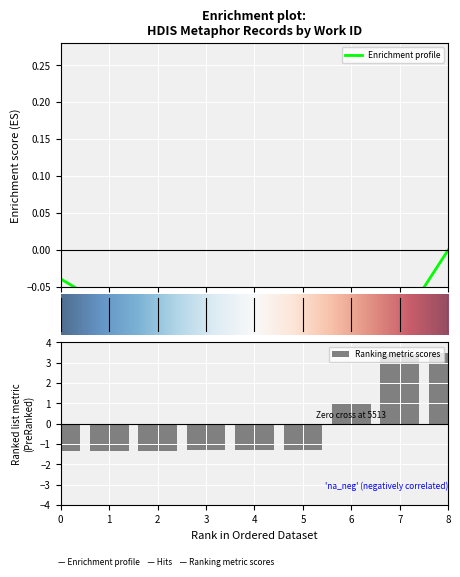

True or false: Ranking metric scores has a value of -1.4 at 0.

True